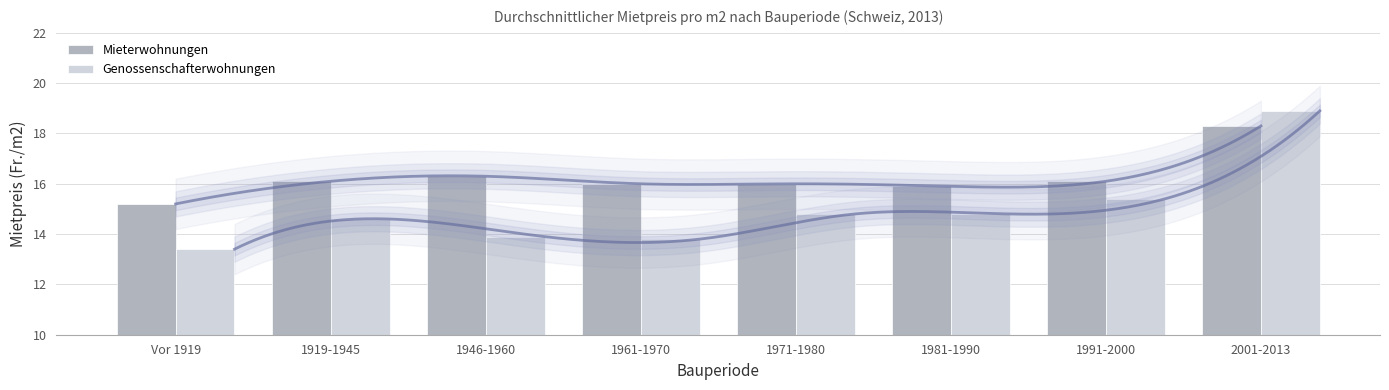

Reading left to right, list all the values displayed in this chart.

Mieterwohnungen: 15.2	16.1	16.3	16.0	16.0	15.9	16.1	18.3
Genossenschafterwohnungen: 13.4	14.6	13.9	13.8	14.8	14.8	15.4	18.9